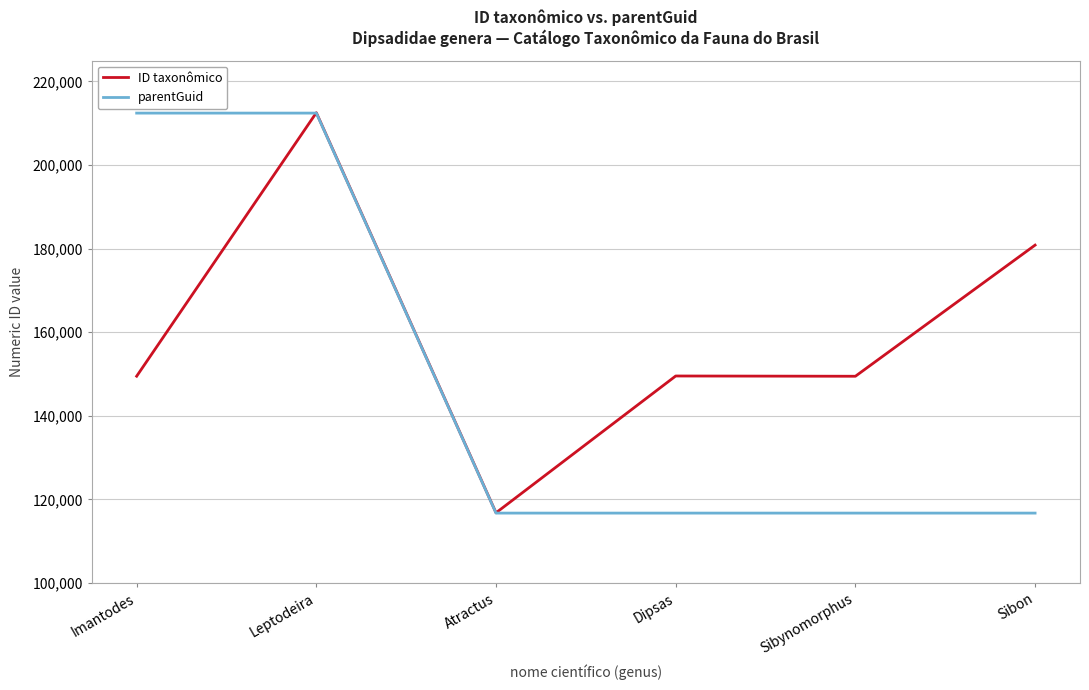

True or false: parentGuid and ID taxonômico intersect in this chart.

True